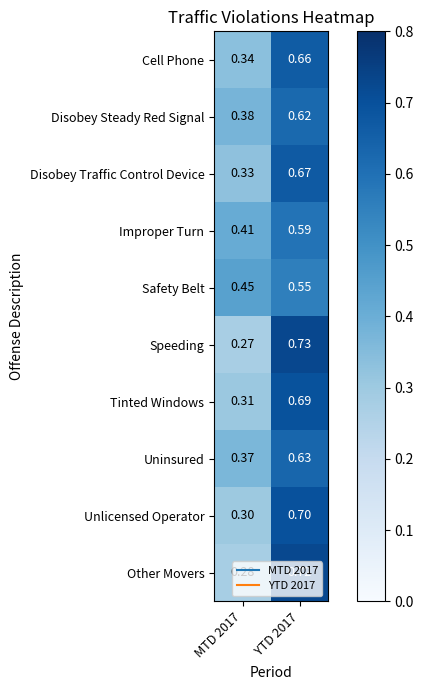

List the series in order of their peak value, lowest first.

Safety Belt, Improper Turn, Disobey Steady Red Signal, Uninsured, Cell Phone, Disobey Traffic Control Device, Tinted Windows, Unlicensed Operator, Other Movers, Speeding